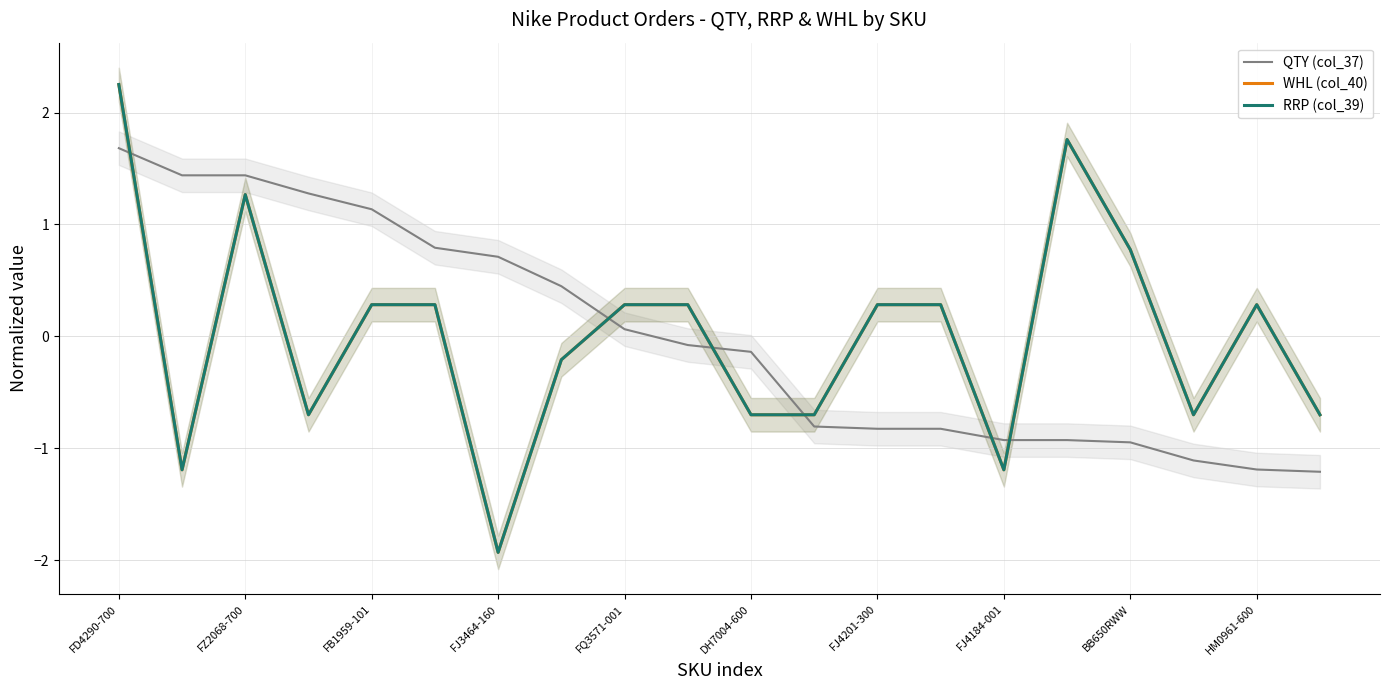

What is the minimum value for WHL (col_40)?

-1.9